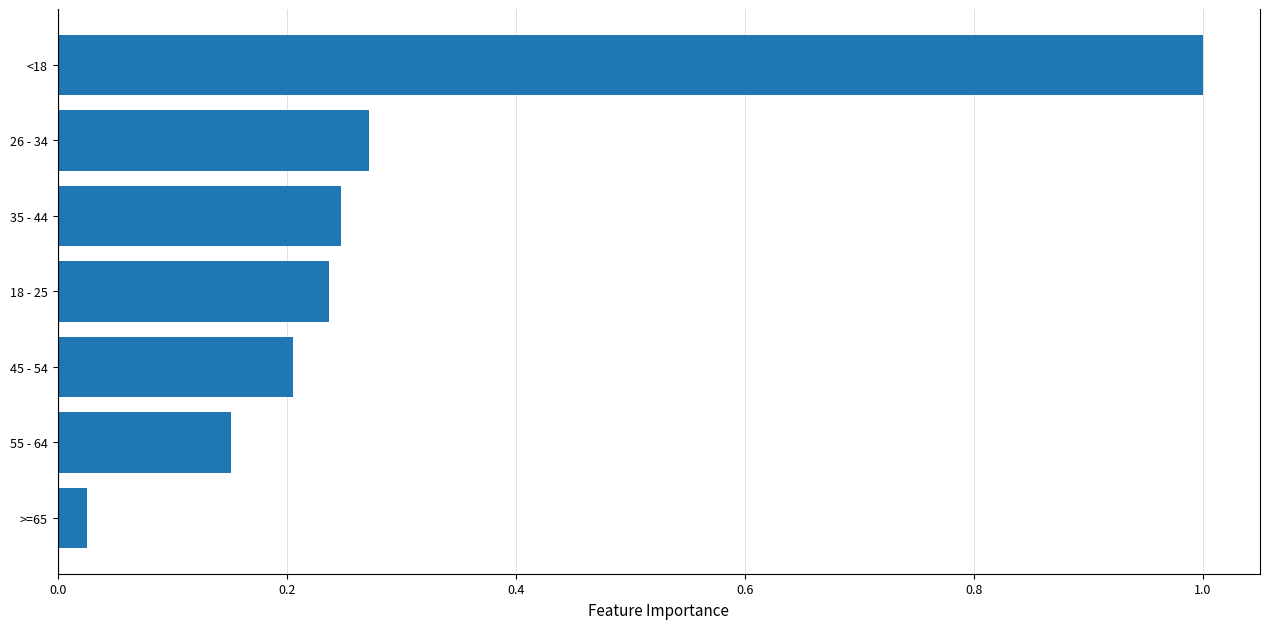

What is the difference between the maximum and minimum values?

1.0